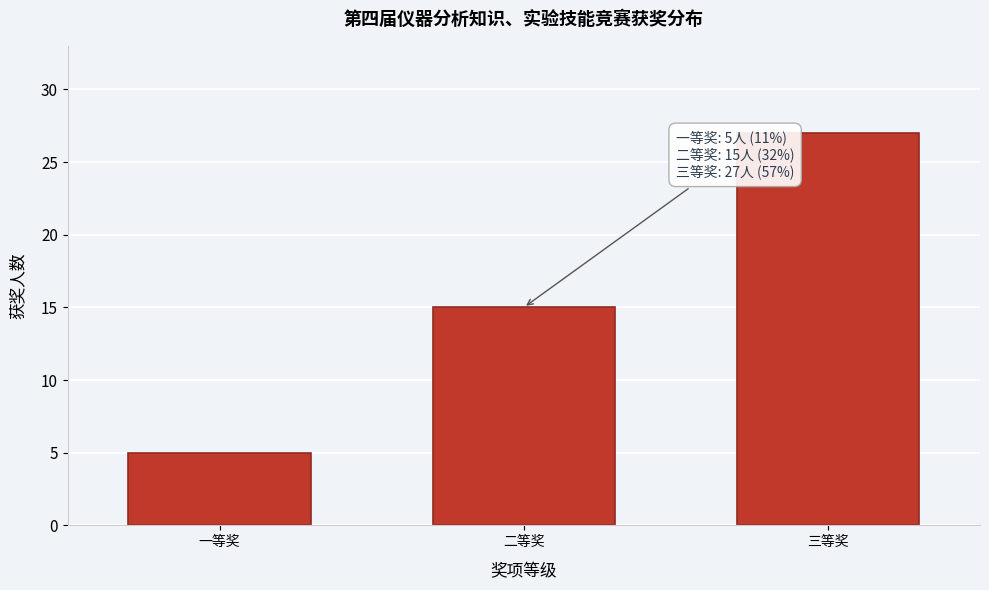

Reading left to right, extract all data points from this chart.

5	15	27